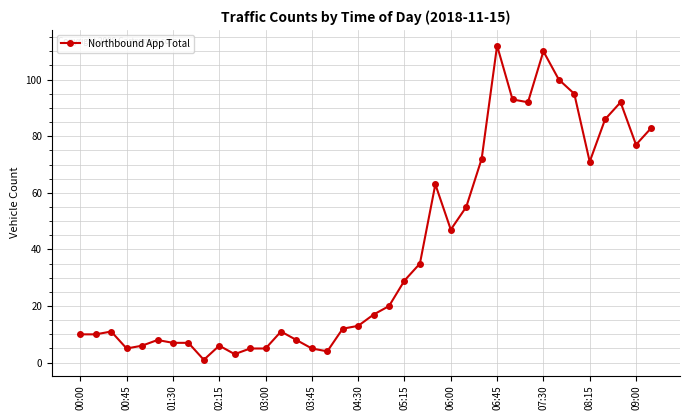

How many lines are shown in the chart?

1